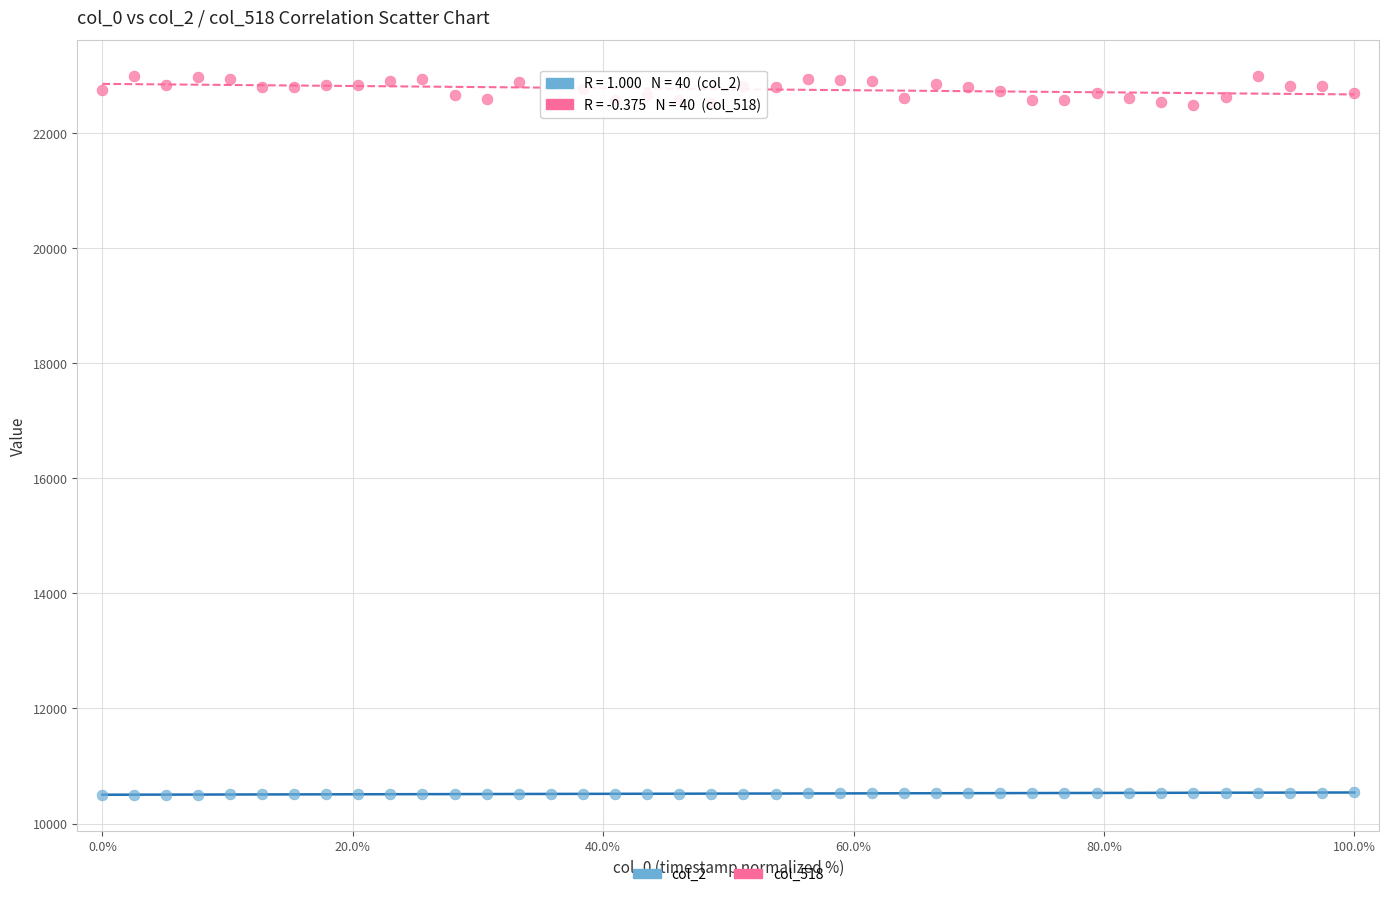

Across all data points, what is the range of Y values (max minus min)?

12488